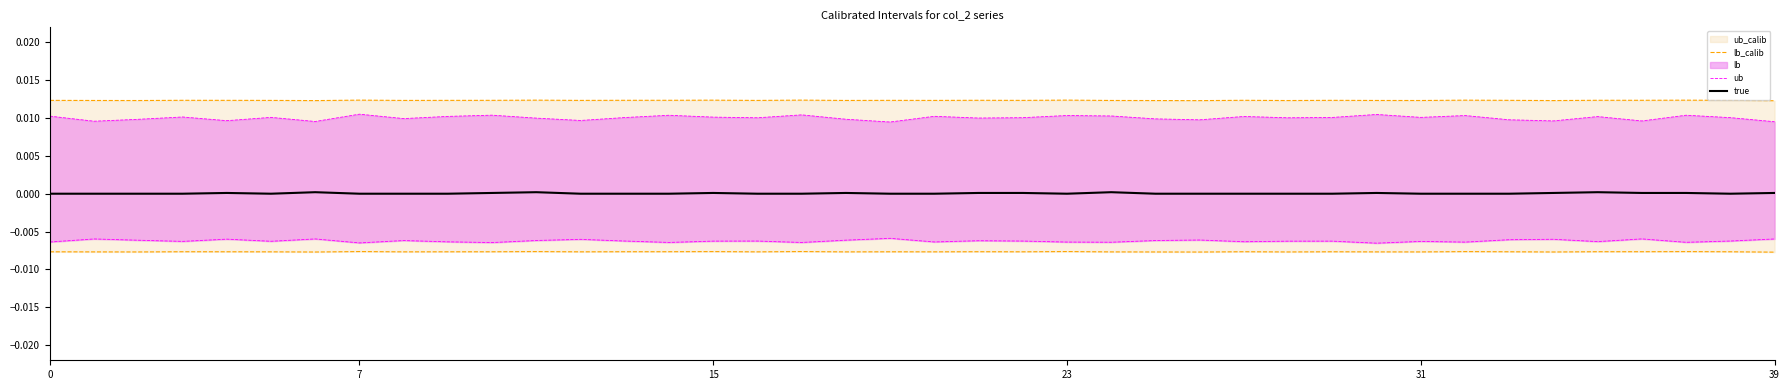

The value of true at 16 is 0.0. True or false?

False